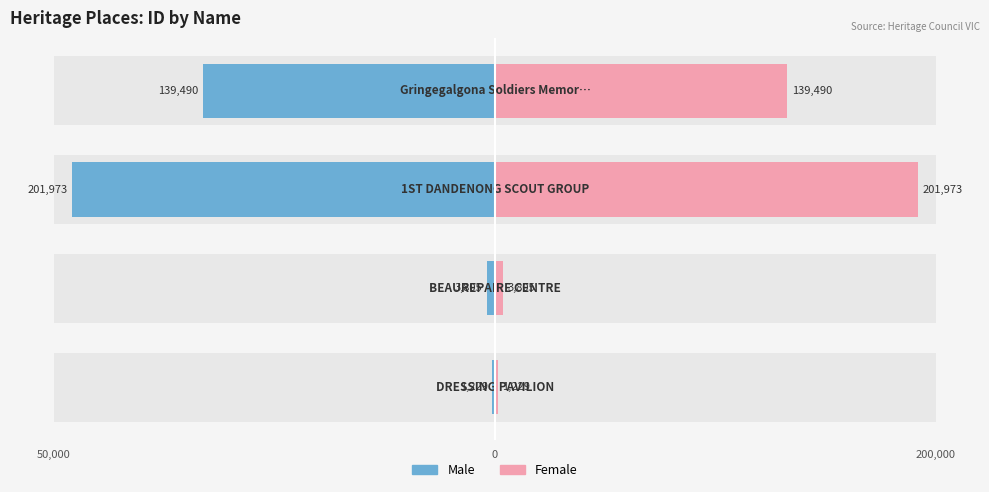

How many bars are there in each group?

2